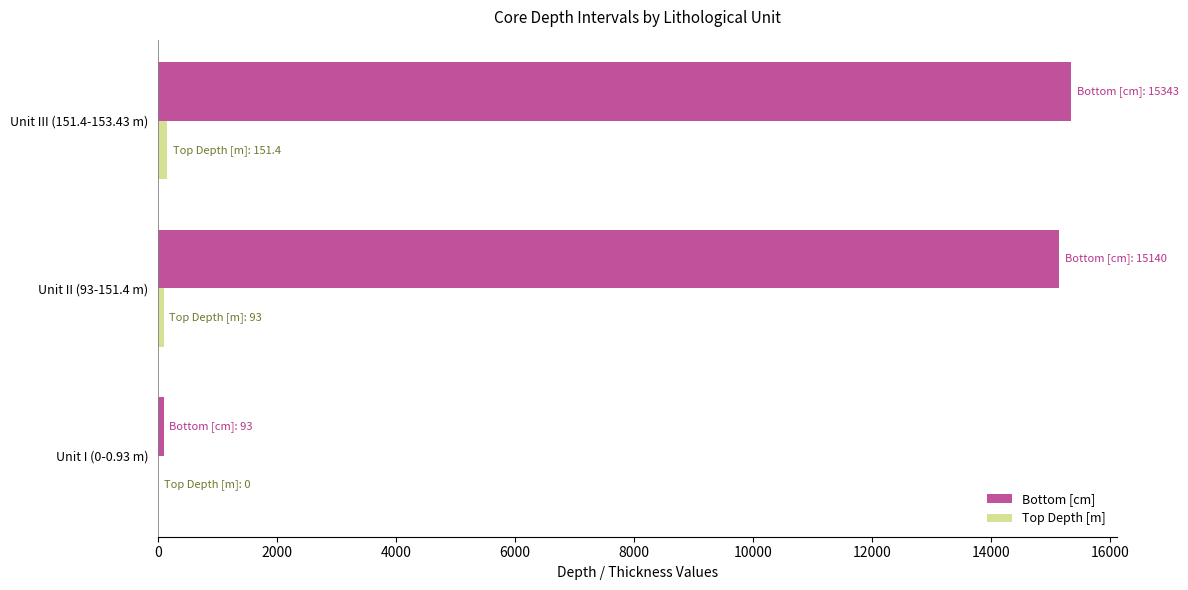

The value of Bottom [cm] at Unit III (151.4-153.43 m) is 15343.0. True or false?

True